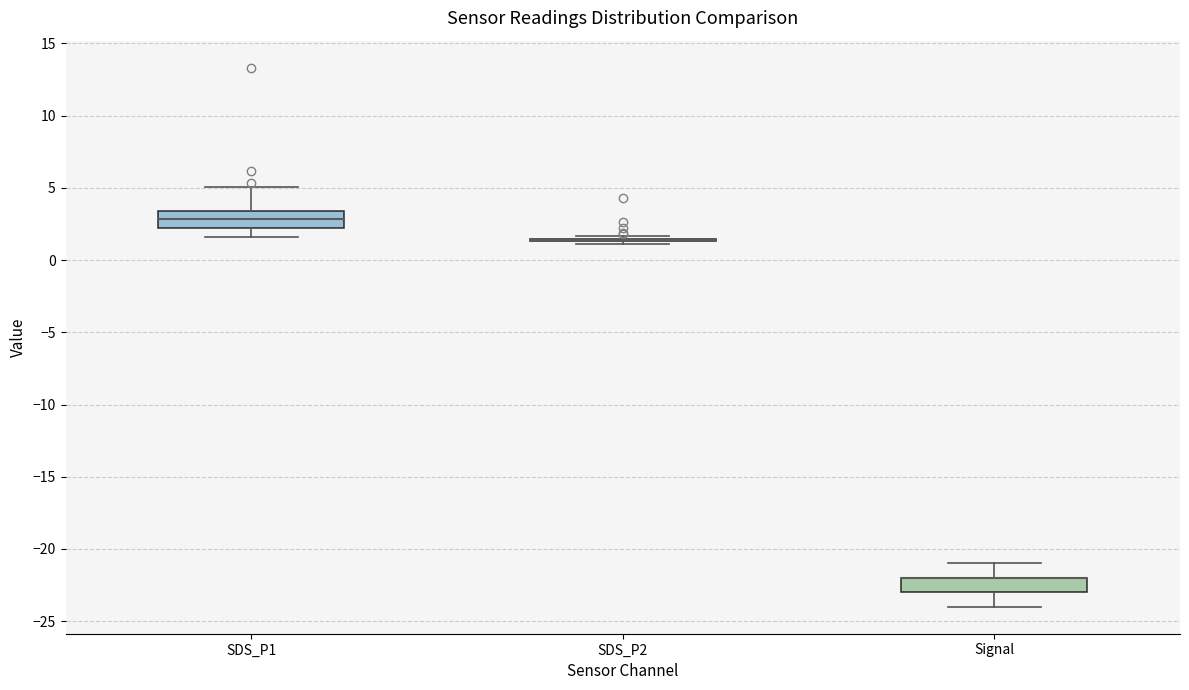

Where is the lower edge of the box for Signal on the y-axis? The values are not printed on the chart, so give them approximately, as read against the axis.

-23.0